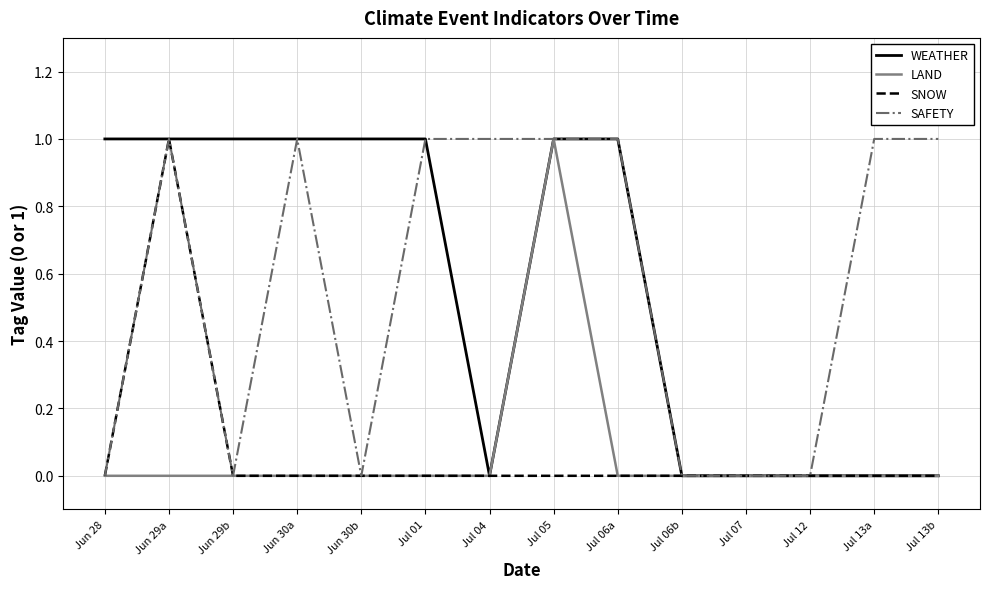

Which series changed the most between Jun 29a and Jun 30a?

SNOW